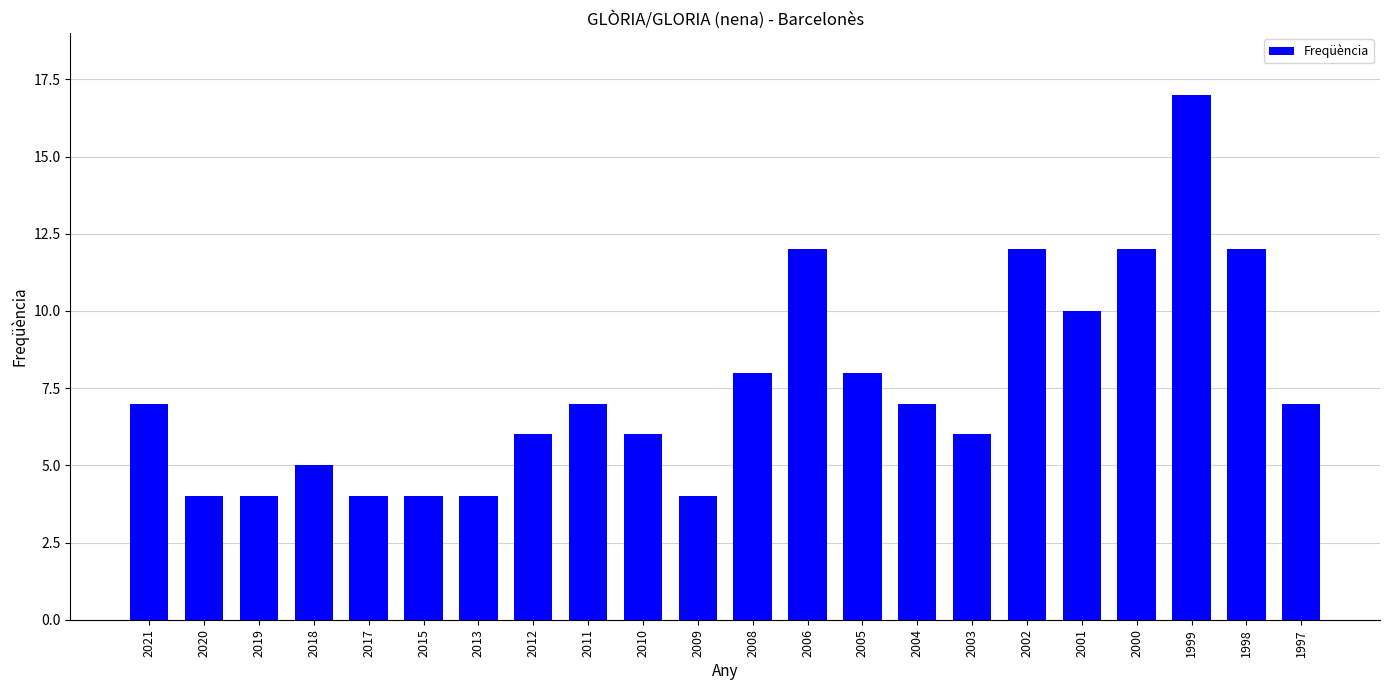

What is the approximate value at 2002, to the nearest 10?

10